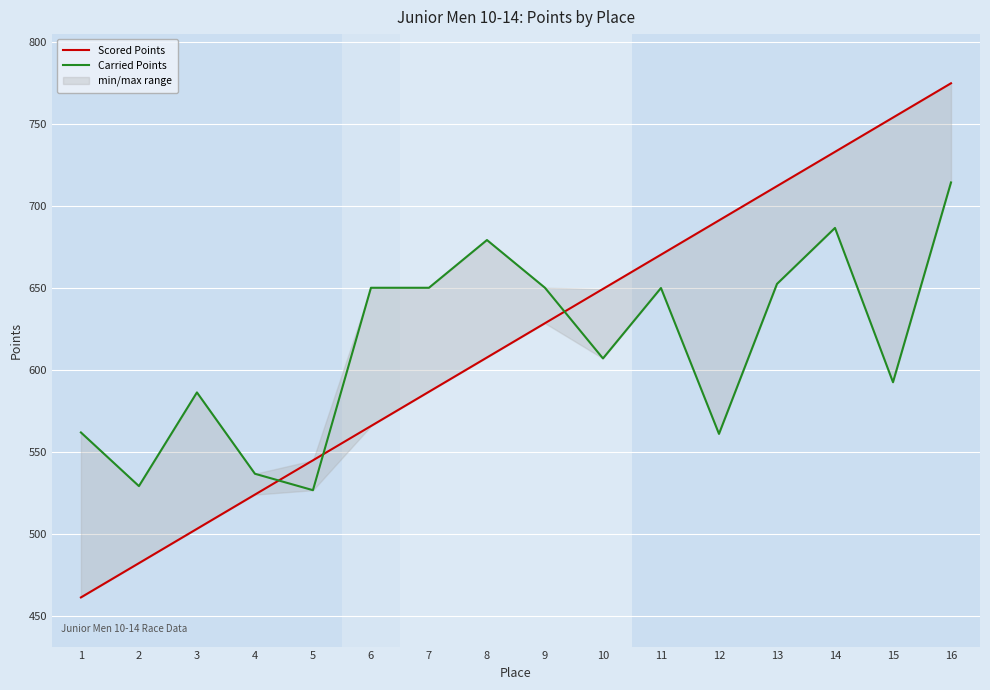

True or false: Scored Points has more than 0 points higher than both neighbors.

False